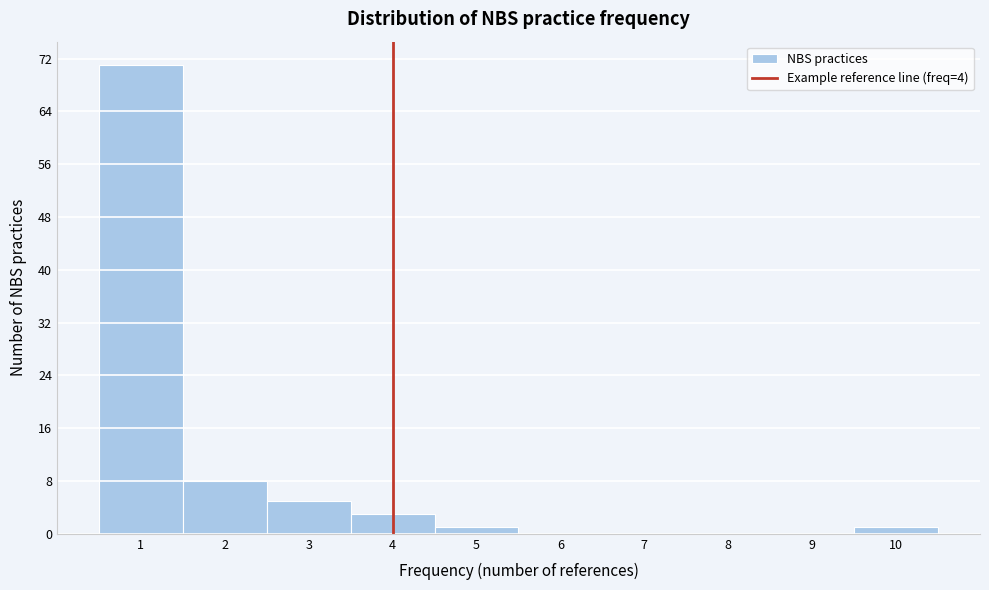

Reading left to right, transcribe this chart: for each bar, give the range it covers on the x-axis and its height. The values are not printed on the chart, so give them approximately, as read against the axis.

0.5 to 1.5: 71
1.5 to 2.5: 8
2.5 to 3.5: 5
3.5 to 4.5: 3
4.5 to 5.5: 1
5.5 to 6.5: 0
6.5 to 7.5: 0
7.5 to 8.5: 0
8.5 to 9.5: 0
9.5 to 10.5: 1